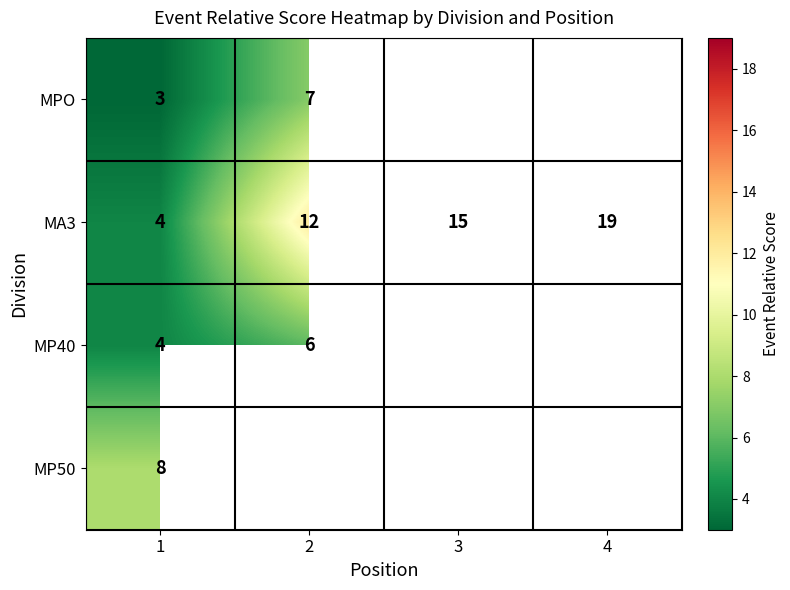

Count the number of categories in the chart.

4